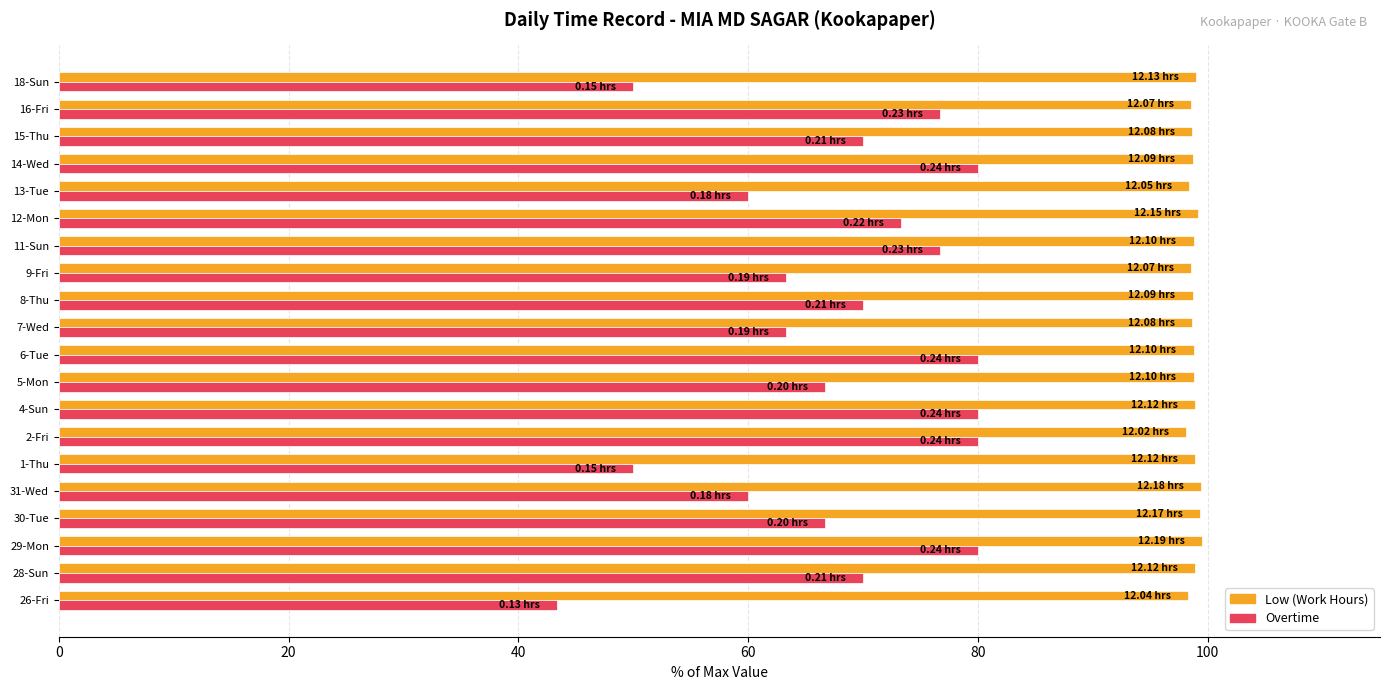

Rank the series by their maximum value, from highest to lowest.

Low (Work Hours), Overtime